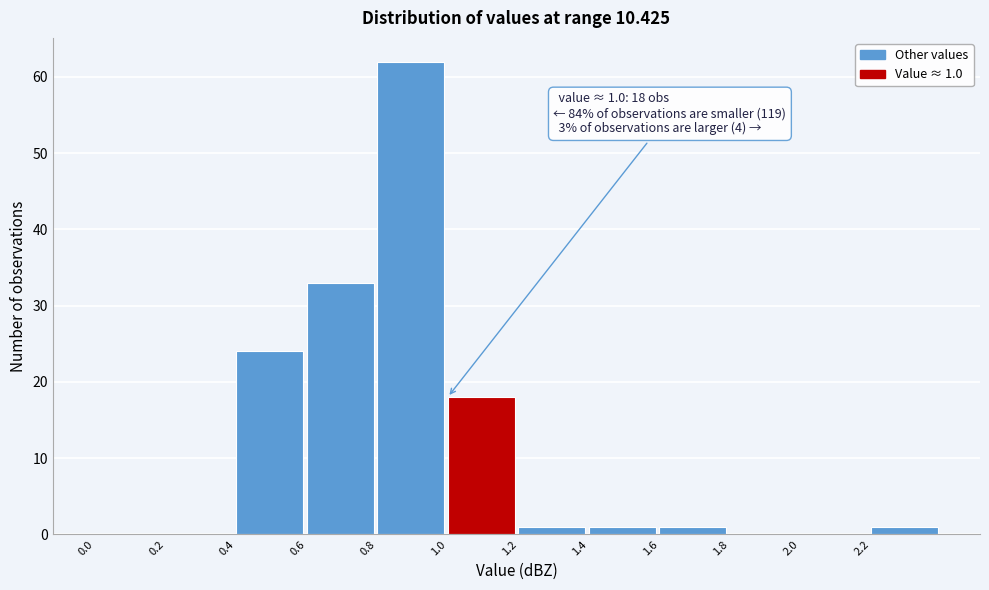

Which range on the x-axis has the tallest bar?

0.8 to 1.0